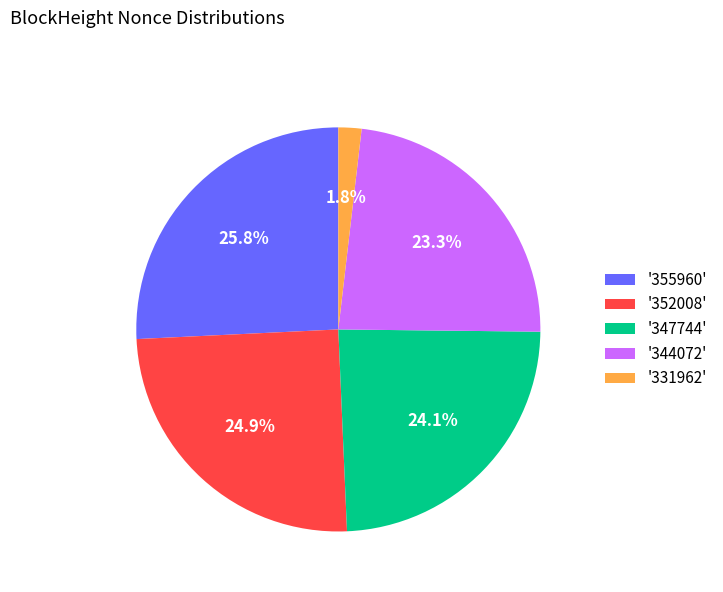

Combined, what portion of the pie is '347744' and '355960'?

49.9%